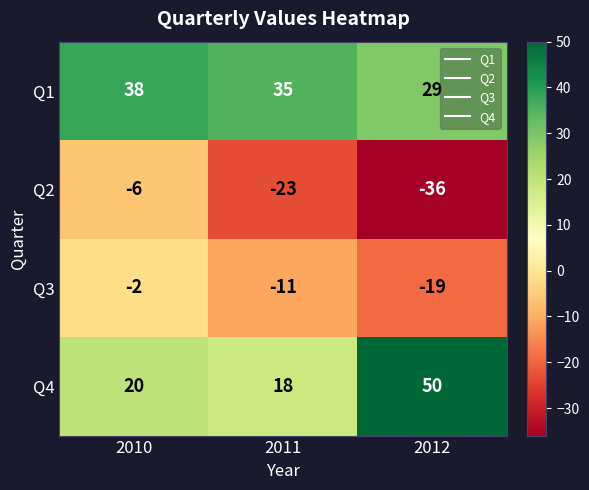

At which label is Q4 closest to 34?

2010